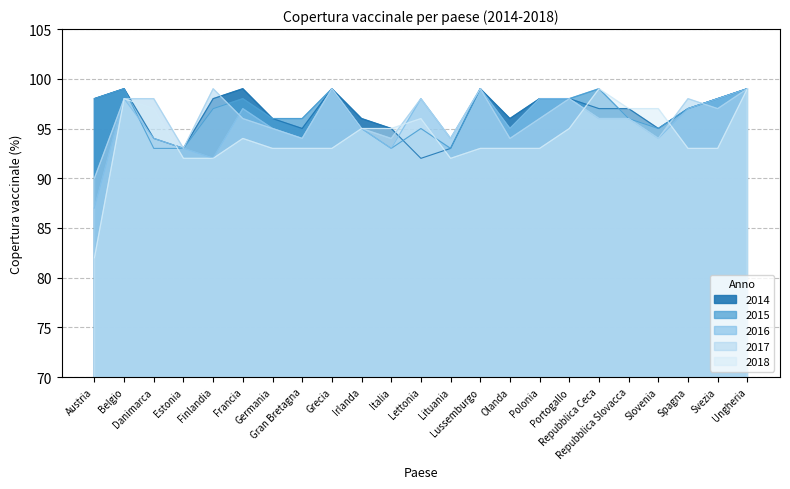

At which label does 2015 reach its minimum?

Danimarca